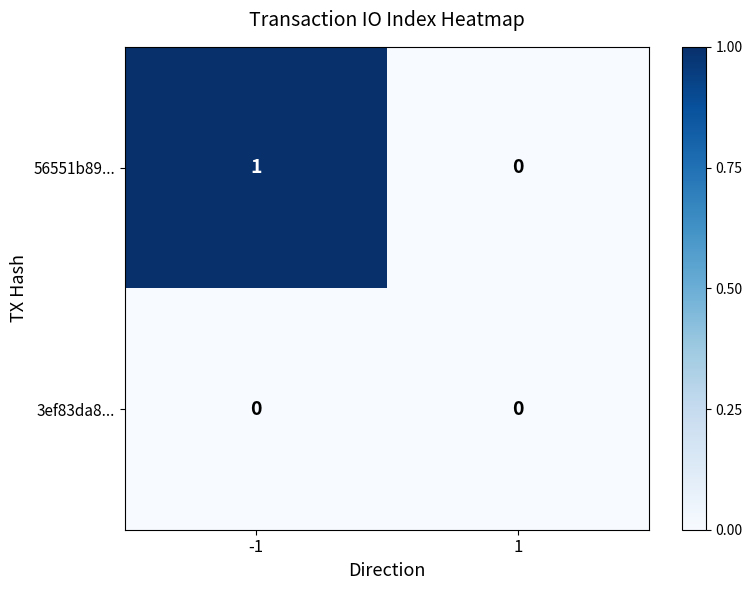

At which category is the sum across all series the highest?

-1